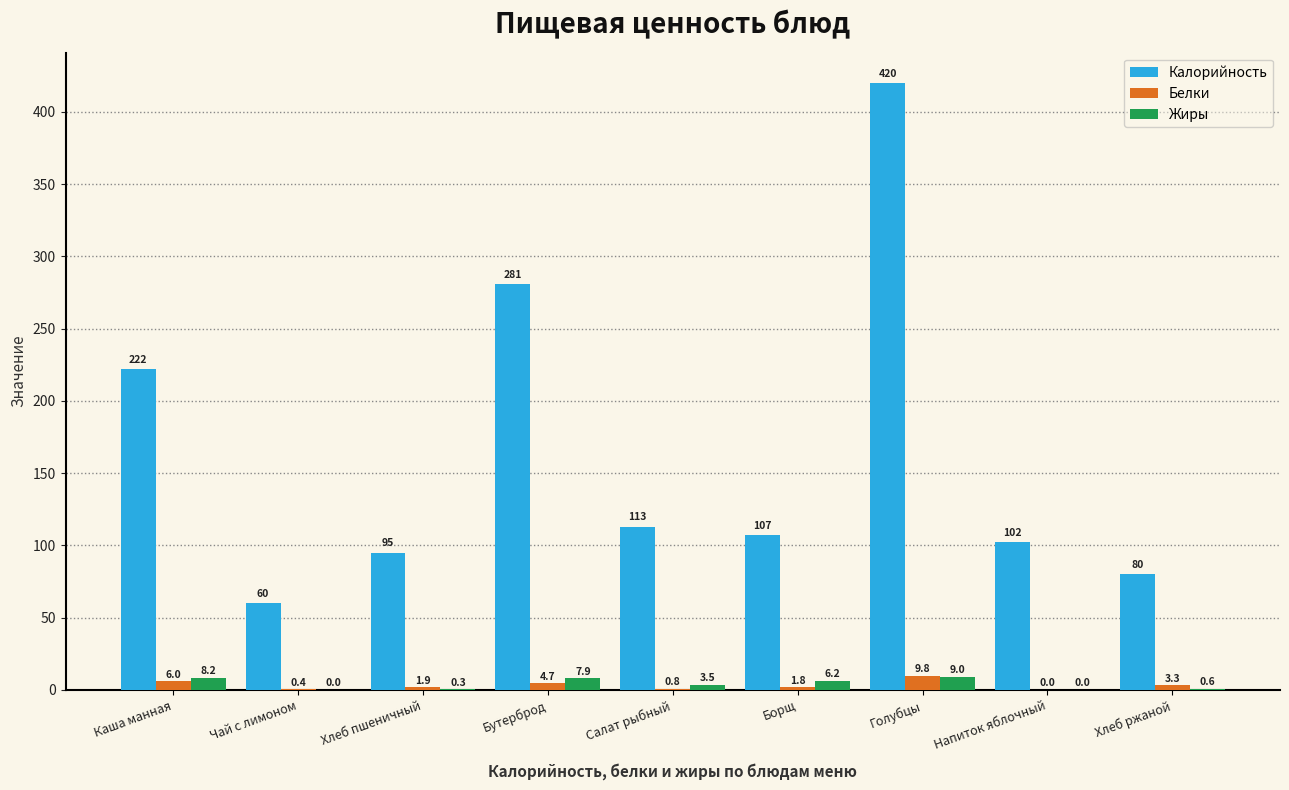

What is the sum of all Белки values?

28.7